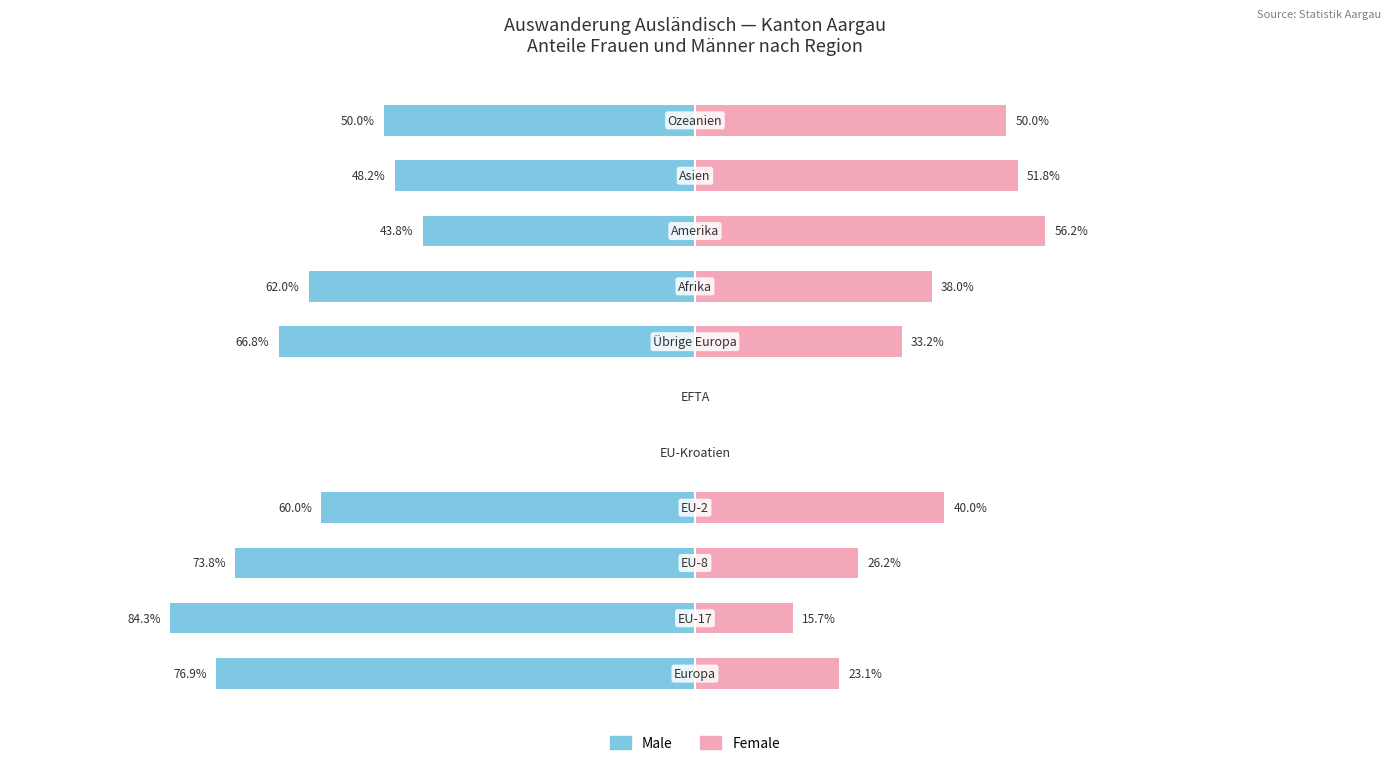

Reading left to right, extract all data points from this chart.

Male: 0=-76.9	1=-84.3	2=-73.8	3=-60.0	4=0.0	5=0.0	6=-66.8	7=-62.0	8=-43.8	9=-48.2	10=-50.0
Female: 0=23.1	1=15.7	2=26.2	3=40.0	4=0.0	5=0.0	6=33.2	7=38.0	8=56.2	9=51.8	10=50.0